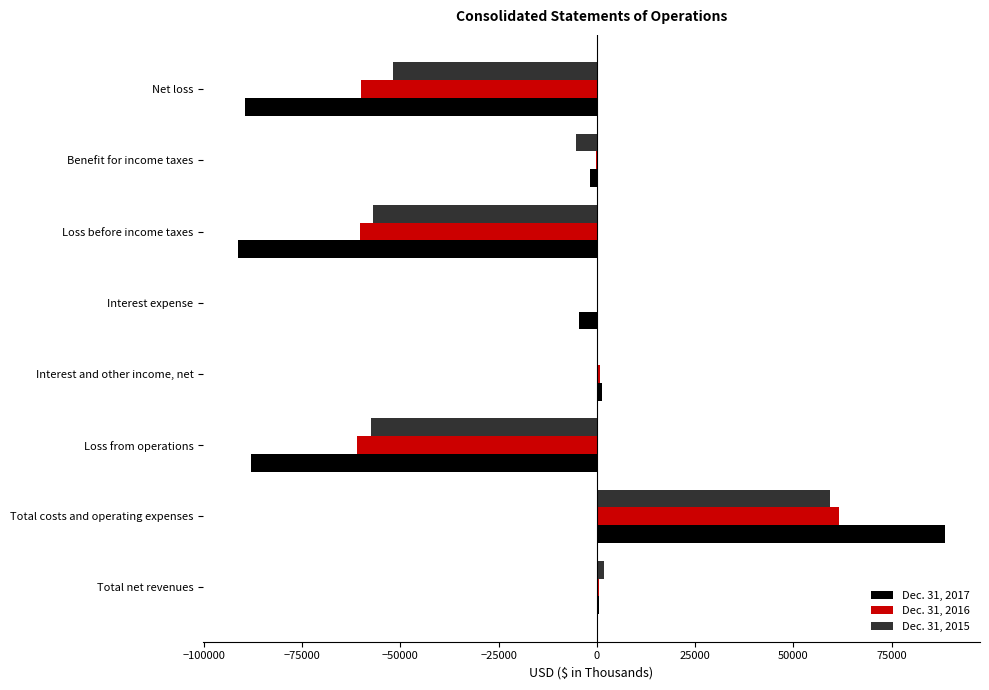

True or false: Dec. 31, 2016 has a value of 82272 at Interest expense.

False